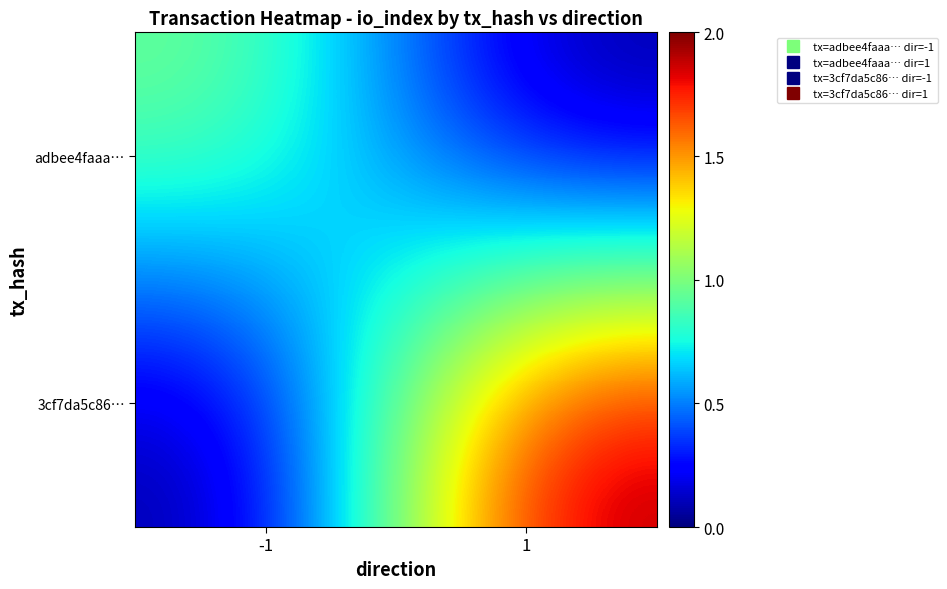

At which category is the sum across all series the highest?

1